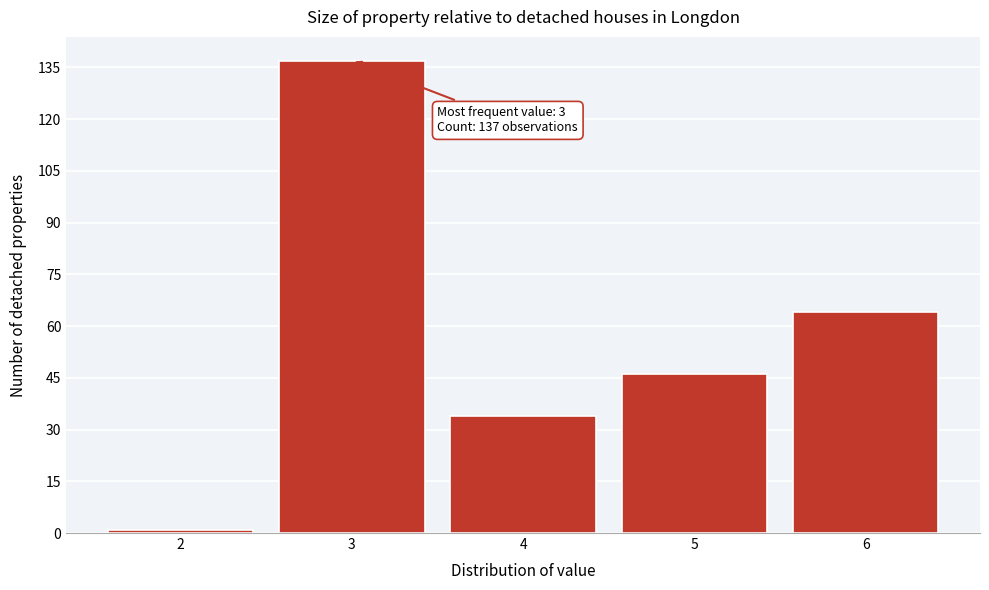

Over which range of the x-axis is the bar tallest?

2.5 to 3.5